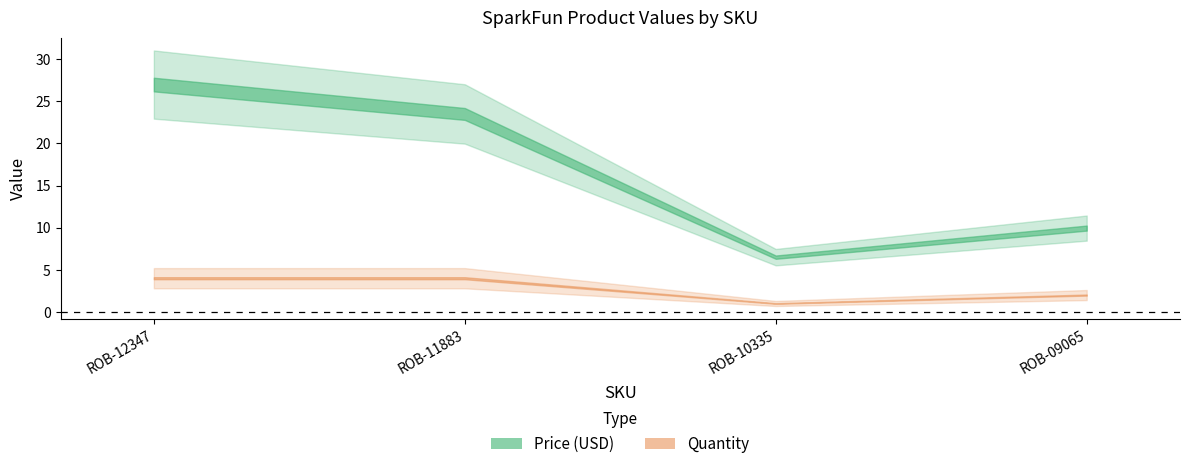

What is the average value of the Price (USD) series?

16.7